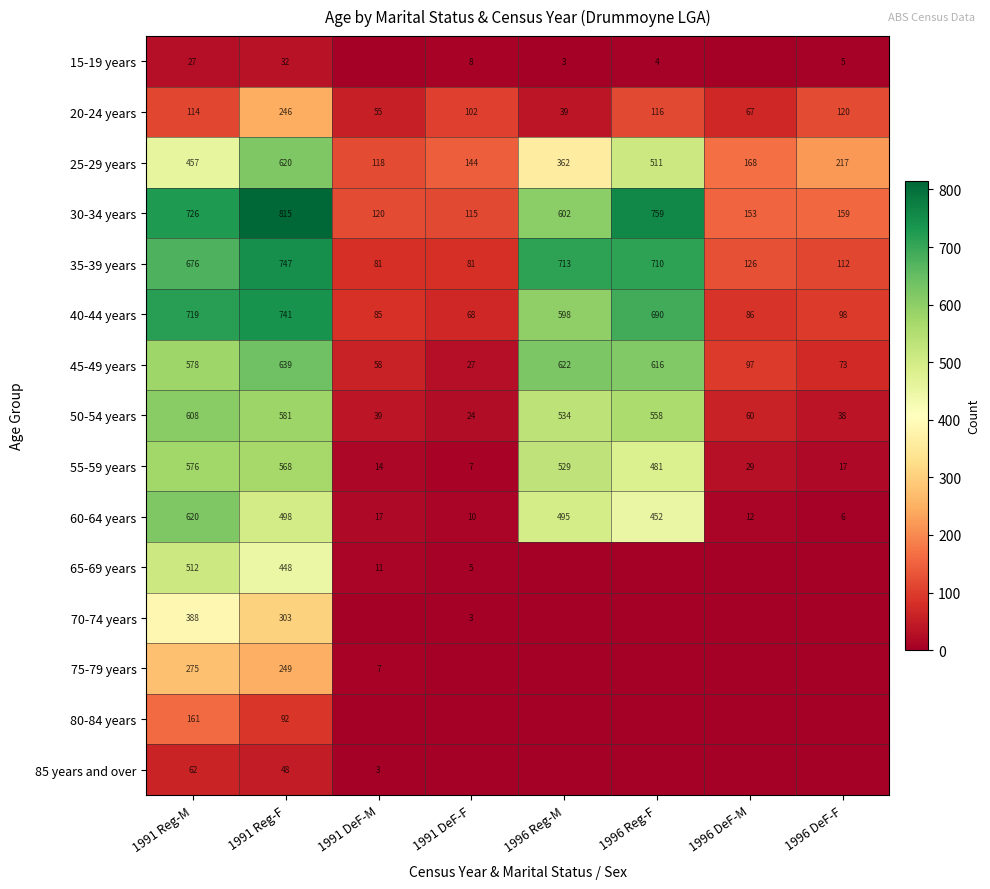

Rank the categories by 45-49 years value from highest to lowest.

1991 Reg-F, 1996 Reg-M, 1996 Reg-F, 1991 Reg-M, 1996 DeF-M, 1996 DeF-F, 1991 DeF-M, 1991 DeF-F